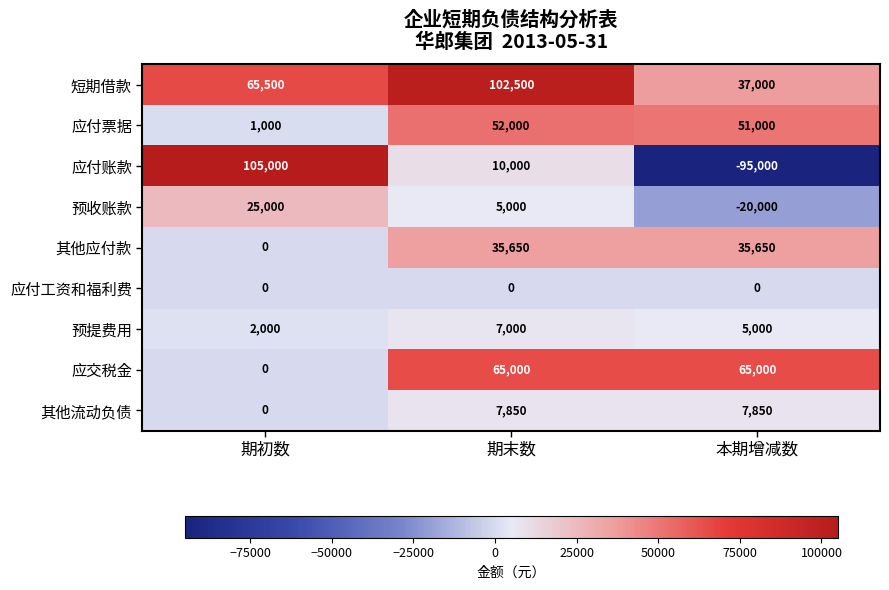

What is the greatest value displayed?

105000